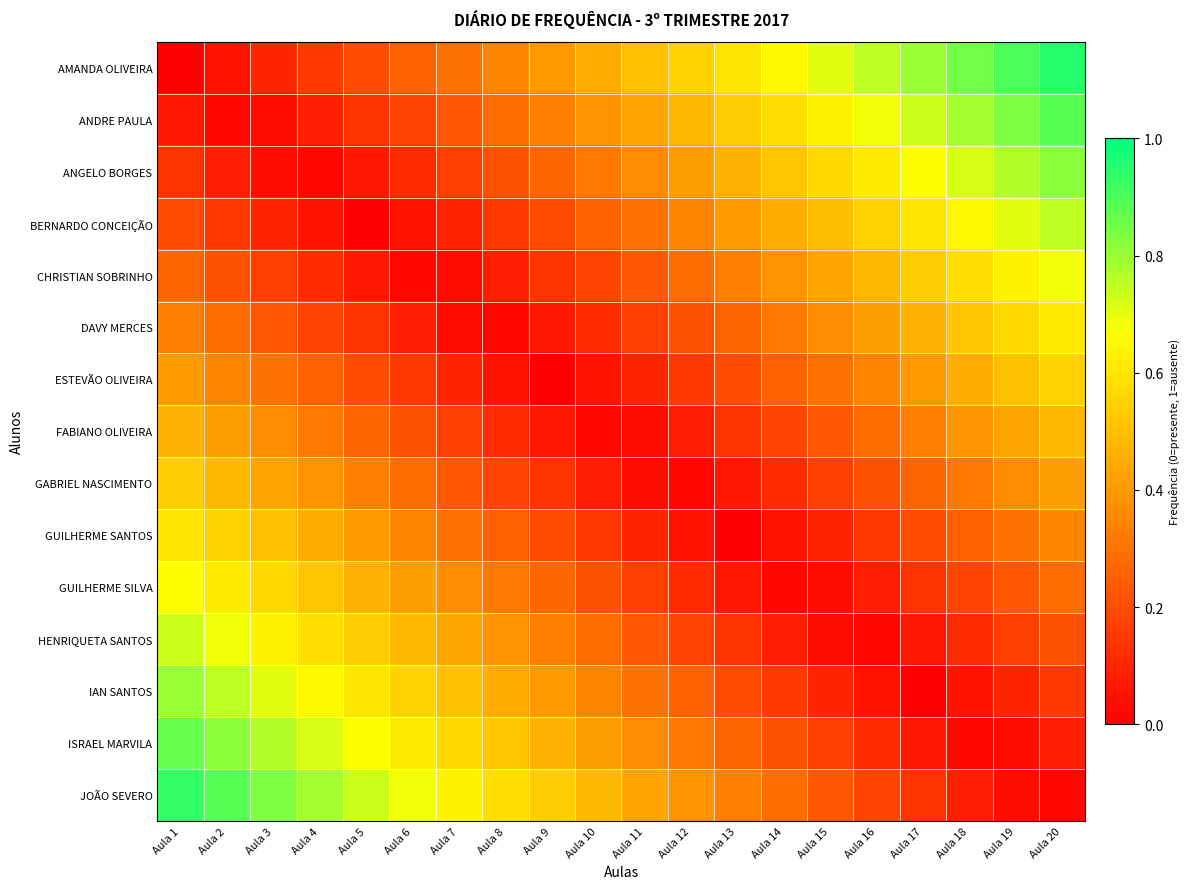

Between Aula 8 and Aula 13, which series saw the biggest shift?

AMANDA OLIVEIRA